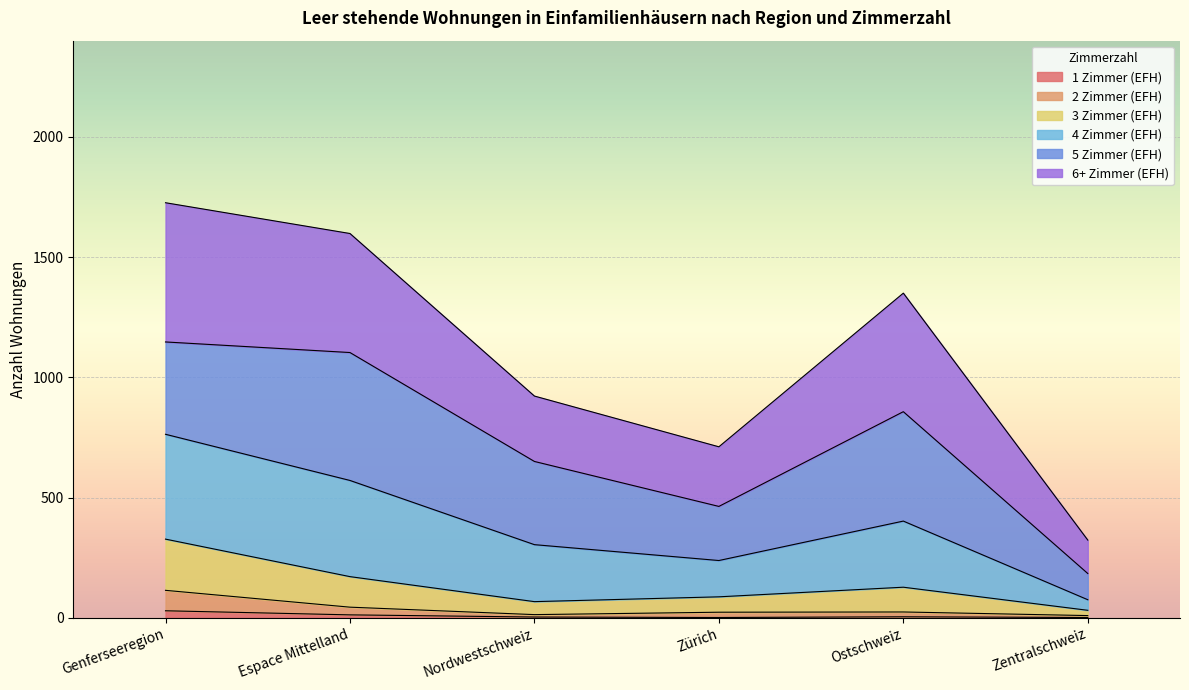

How many lines are shown in the chart?

6